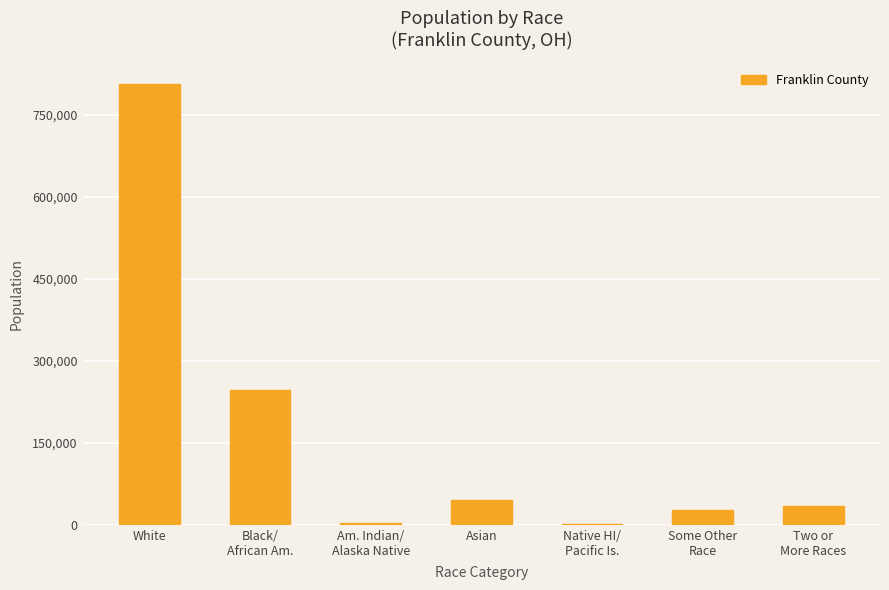

At which category does the chart reach its peak across all series?

White